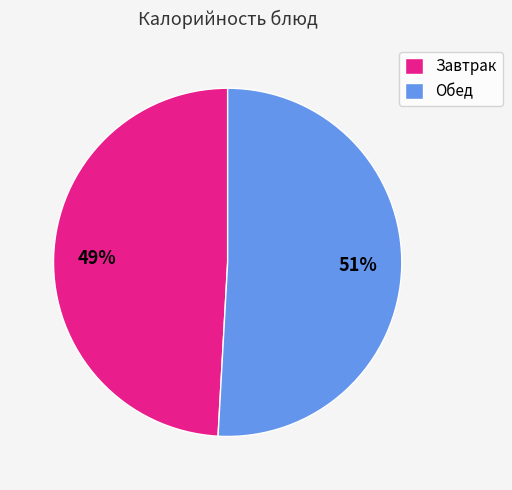

Which category has the biggest portion of the pie?

Обед